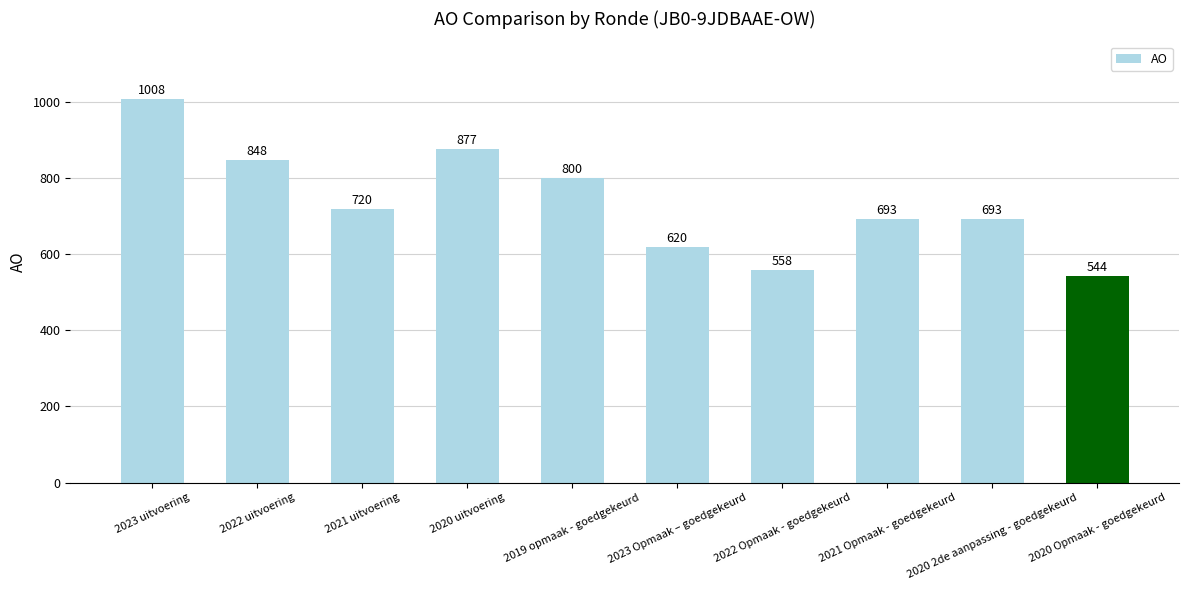

What is the label of the 9th bar from the left?

2020 2de aanpassing - goedgekeurd